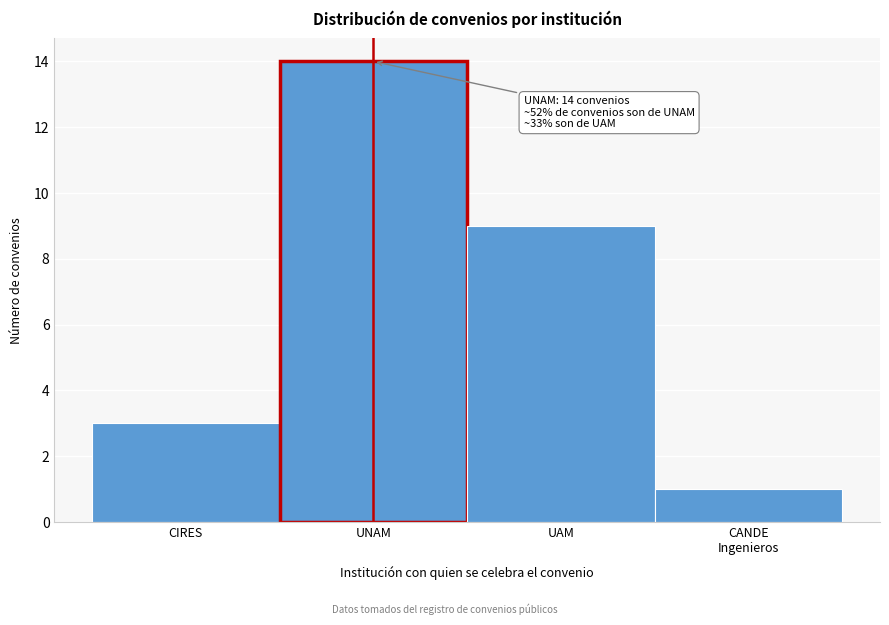

Reading left to right, list all the values displayed in this chart.

3	14	9	1